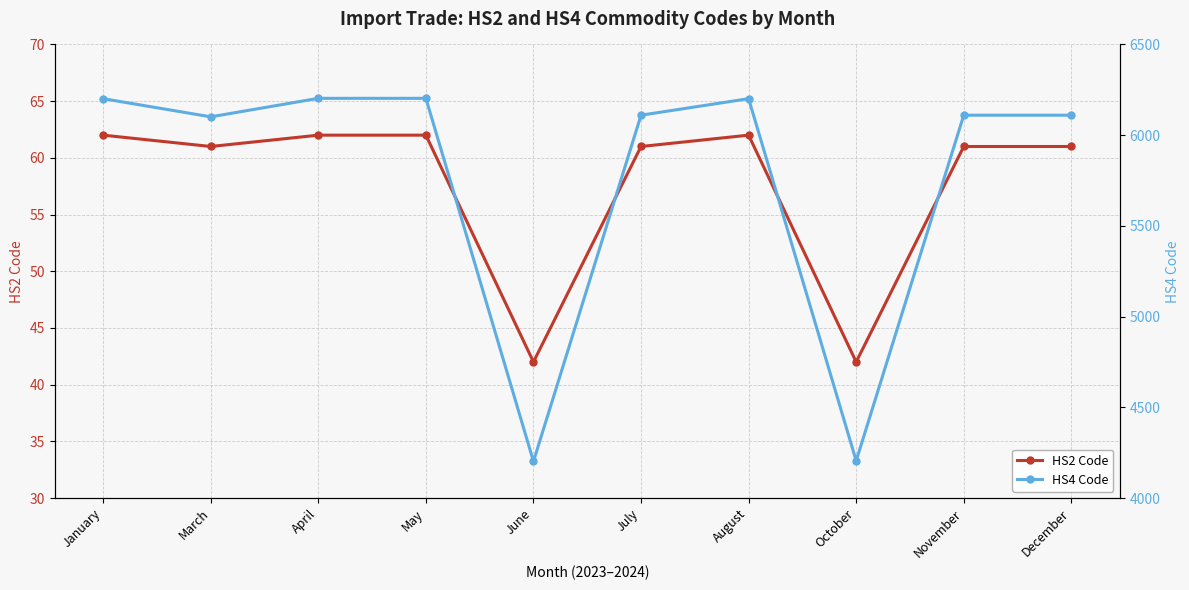

How many data points does each series have?

10